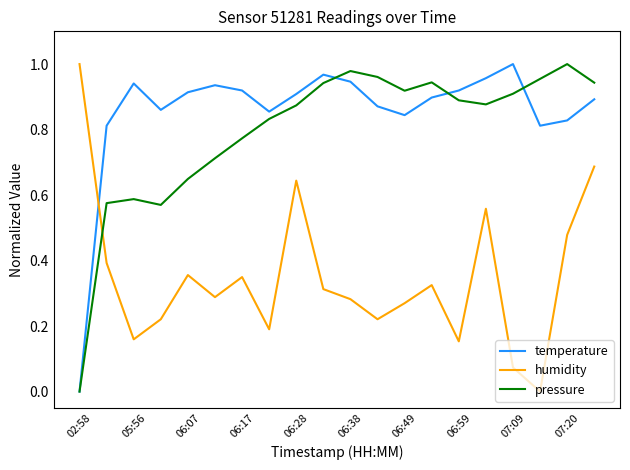

True or false: temperature and pressure cross at least once.

True